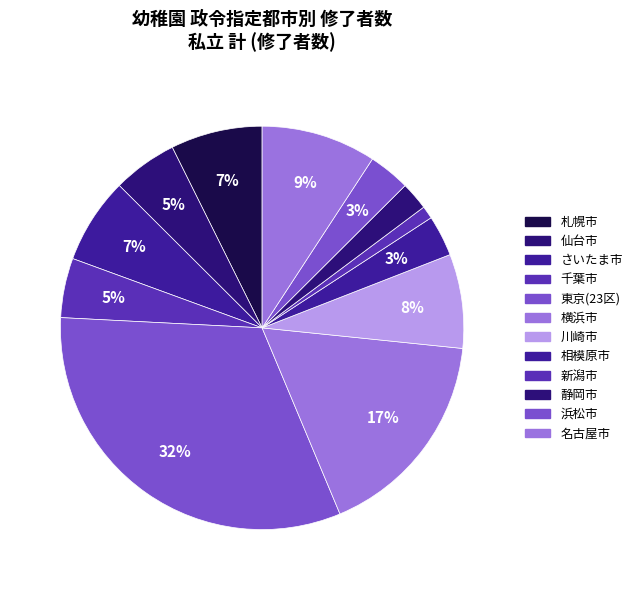

To the nearest percent, what portion does 新潟市 represent?

1%